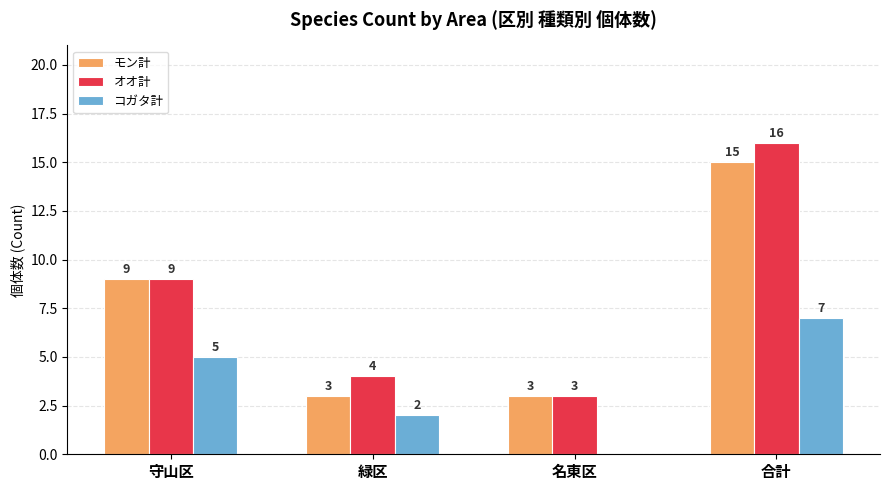

Which series has the largest range (max minus min)?

オオ計